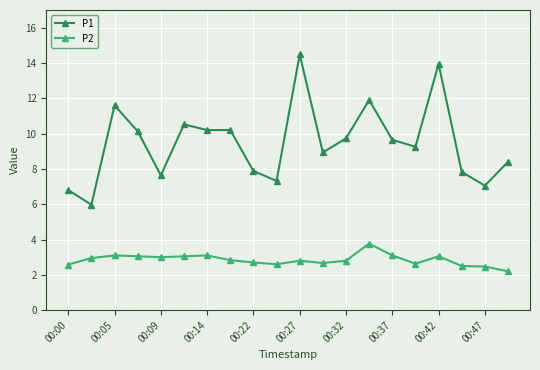

True or false: P1 and P2 intersect in this chart.

False